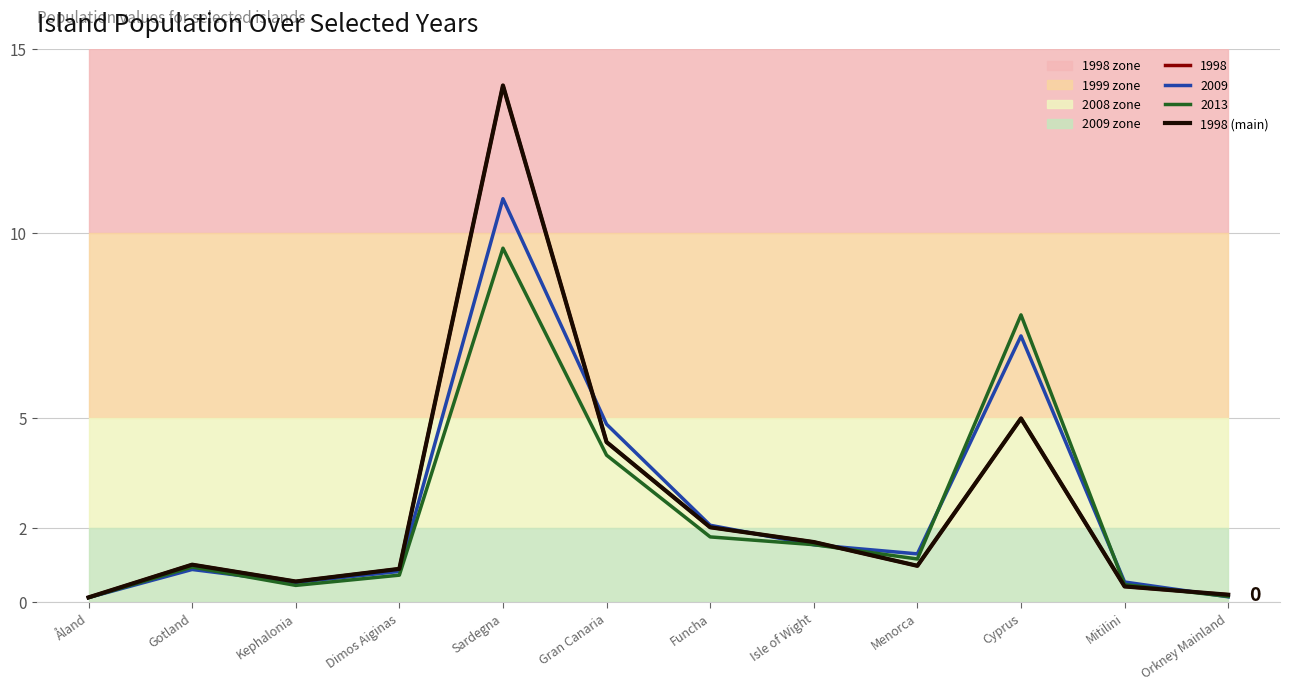

What is the ratio of the value at Cyprus to the value at Sardegna?

0.4